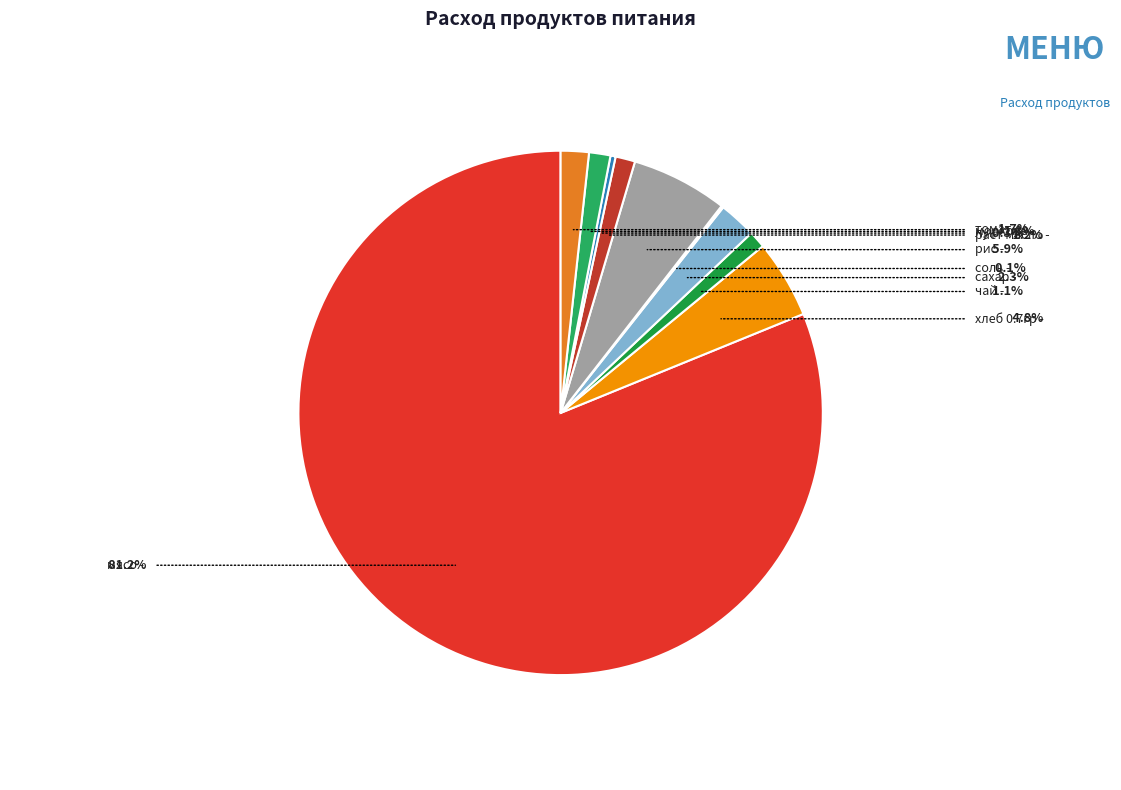

Between томат and хлеб 0.7гр, which is larger?

хлеб 0.7гр